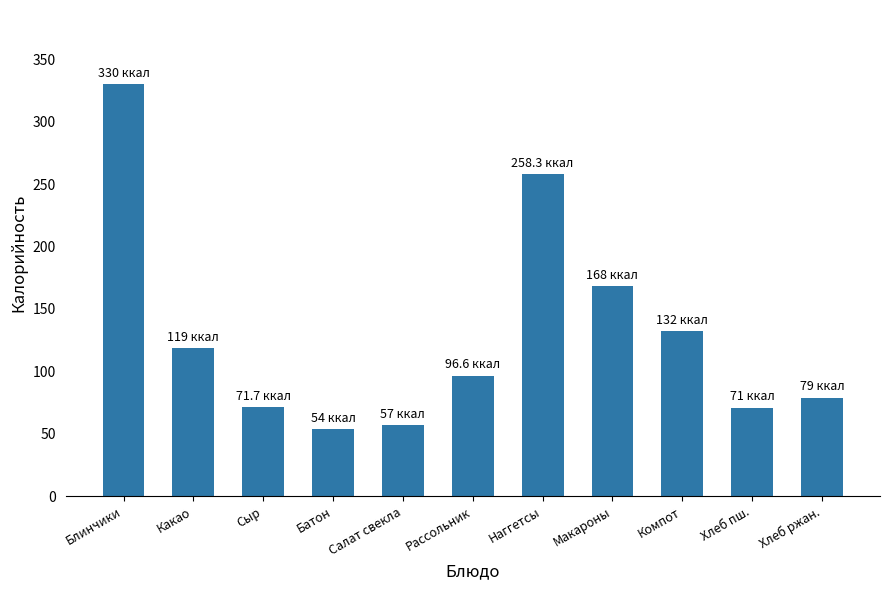

What is the value of the 7th bar from the left?

258.3